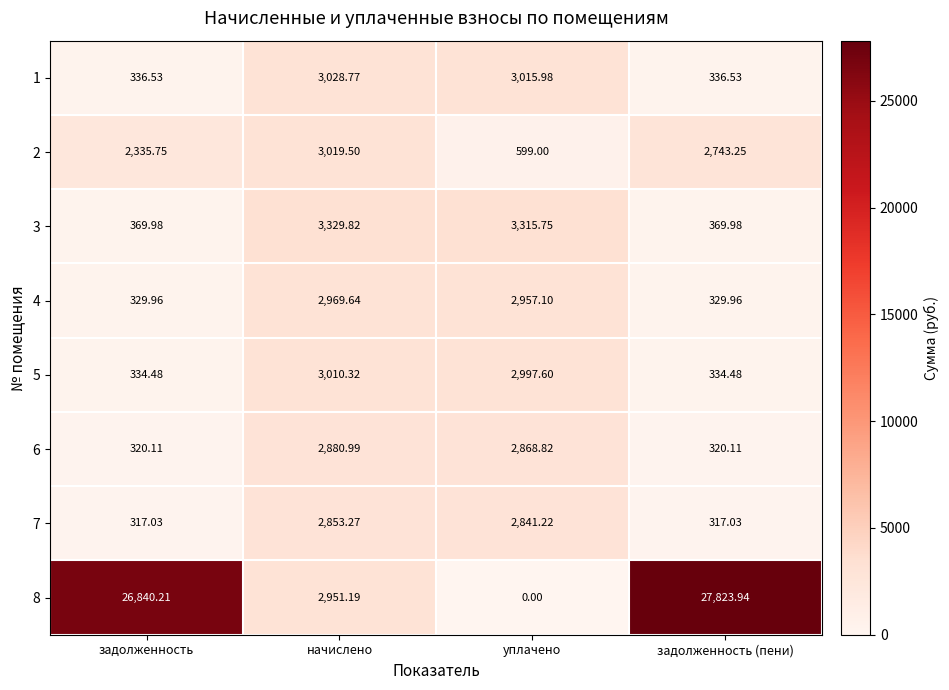

At which label does 1 reach its peak?

начислено